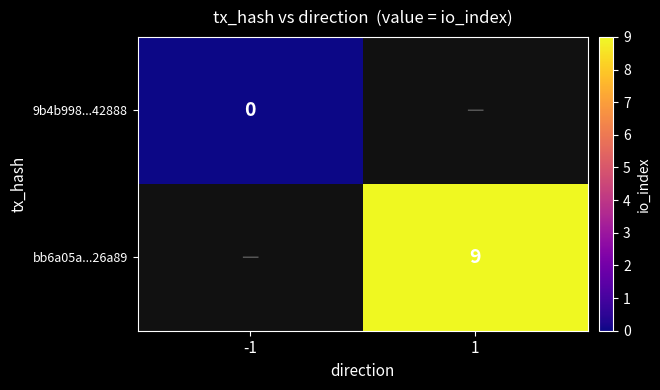

The value of bb6a05a...26a89 at 1 is 9. True or false?

True